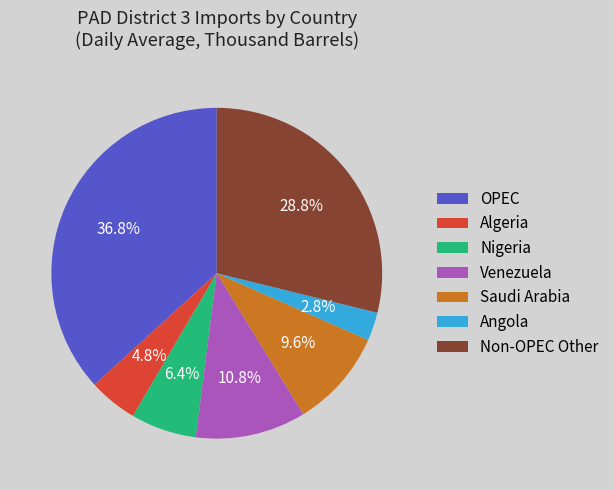

What is the ratio of the value at Venezuela to the value at Angola?

3.9